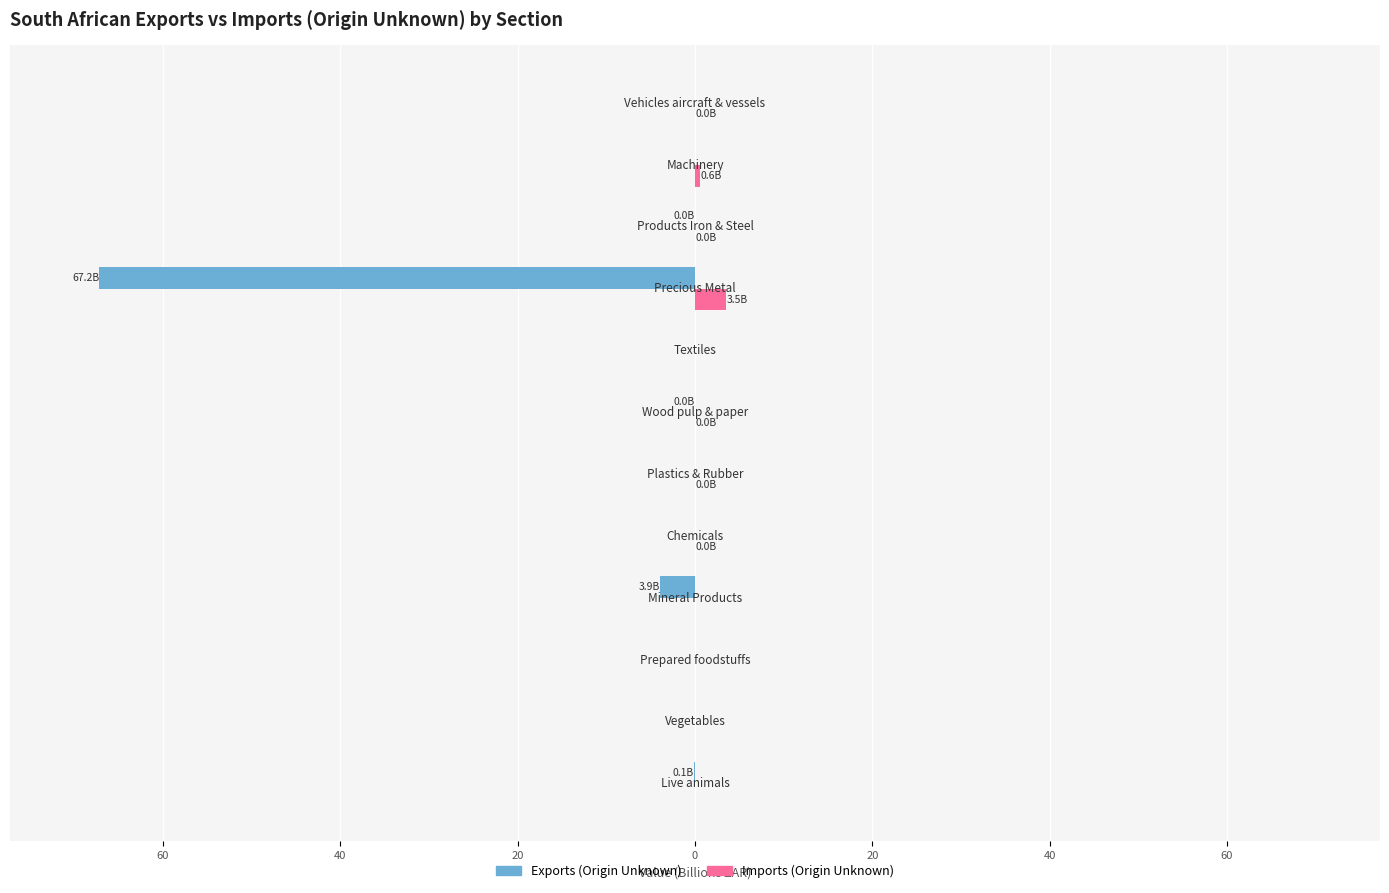

What is the lowest value of the Exports (Origin Unknown) series?

-67.2